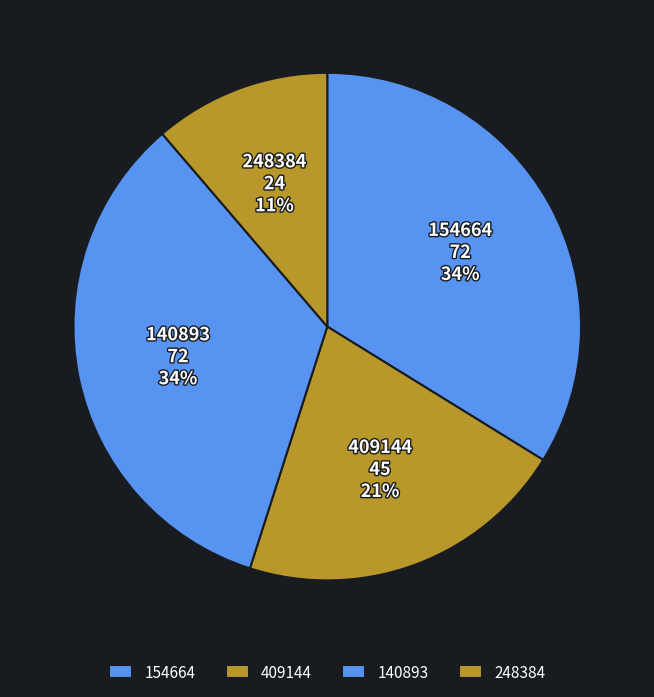

What percentage is the 140893 slice, to the nearest percent?

34%